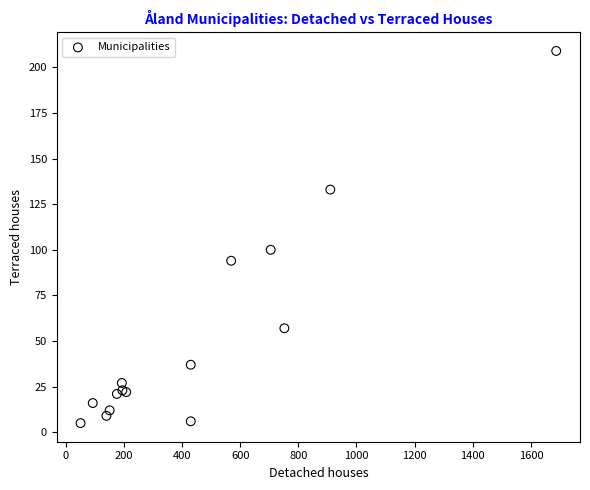

What Y value in the scatter plot is closest to 107?

100